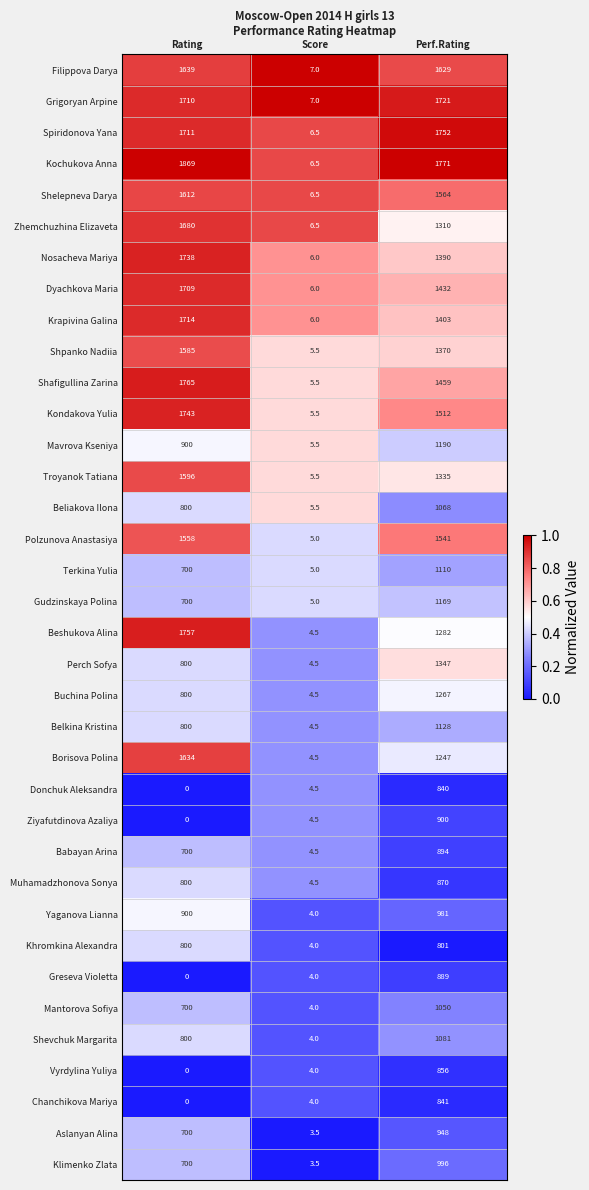

Which series changed the most between Rating and Perf.Rating?

Ziyafutdinova Azaliya